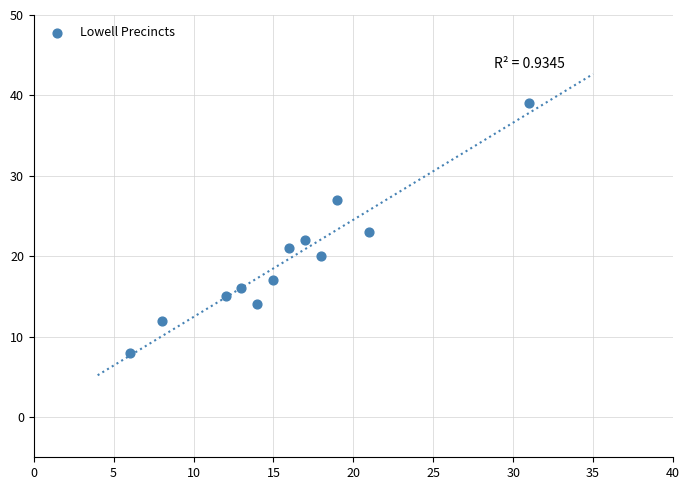

What is the average X value?

16